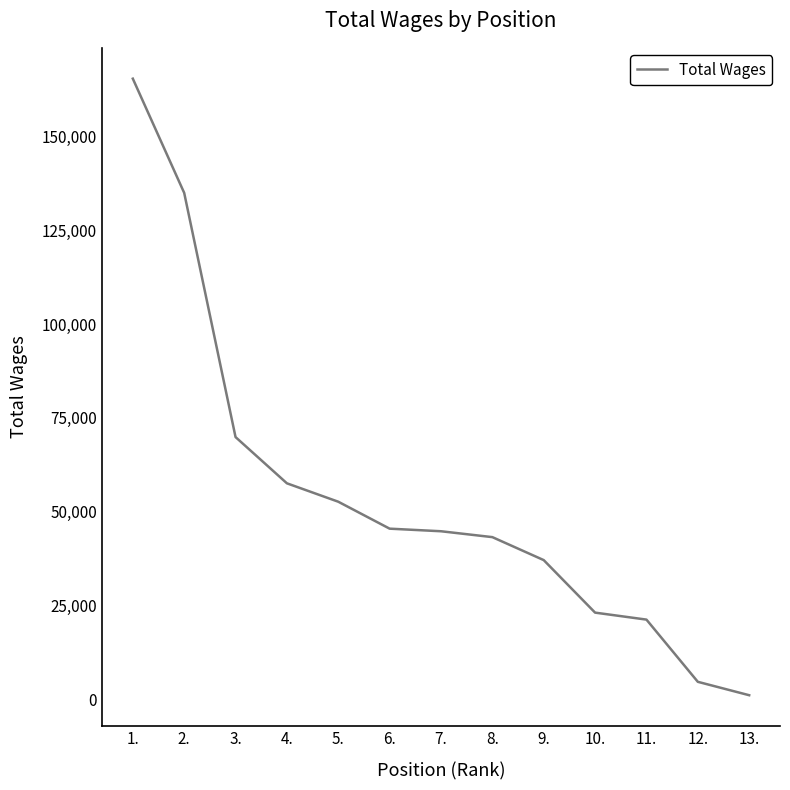

True or false: there are more than 1 points higher than both neighbors.

False